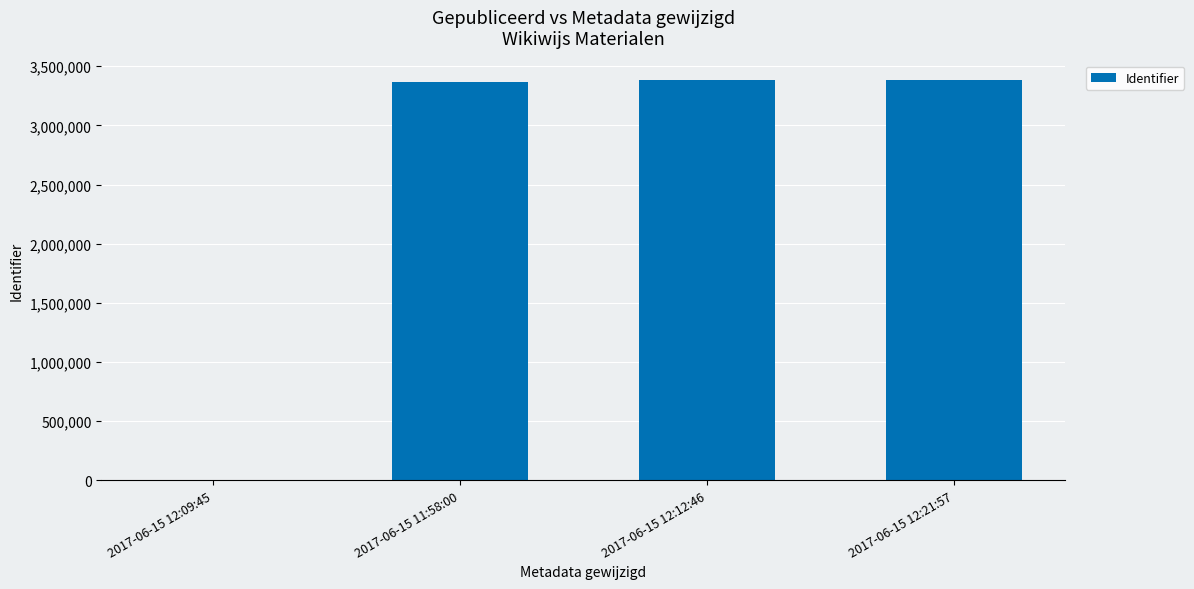

What is the ratio of the value at 2017-06-15 11:58:00 to the value at 2017-06-15 12:12:46?

1.0